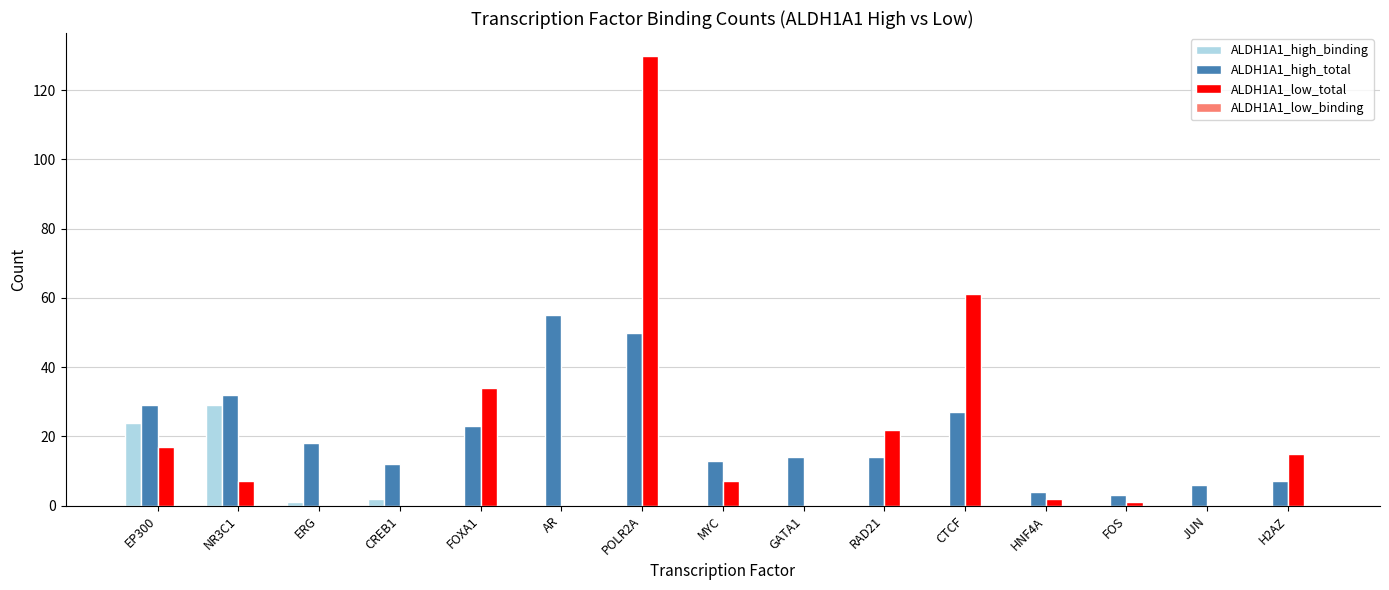

Where is ALDH1A1_high_total nearest to the value 29?

EP300